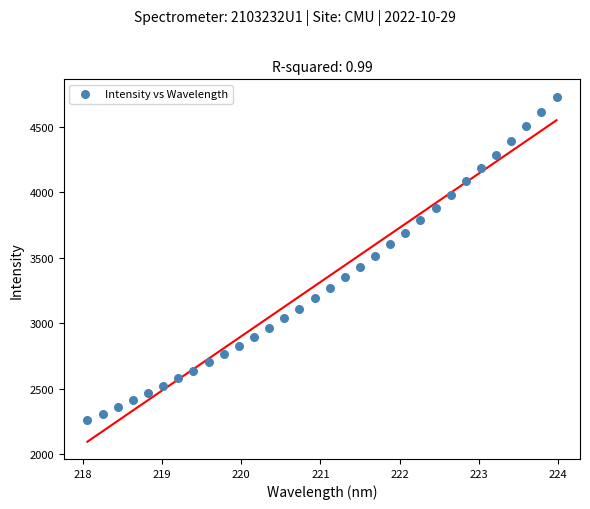

What is the range of Y values (max minus min)?

2466.6